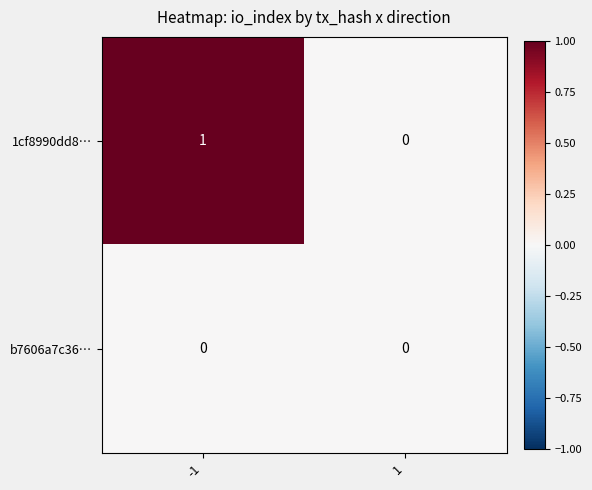

Which series has the widest spread of values?

1cf8990dd8…